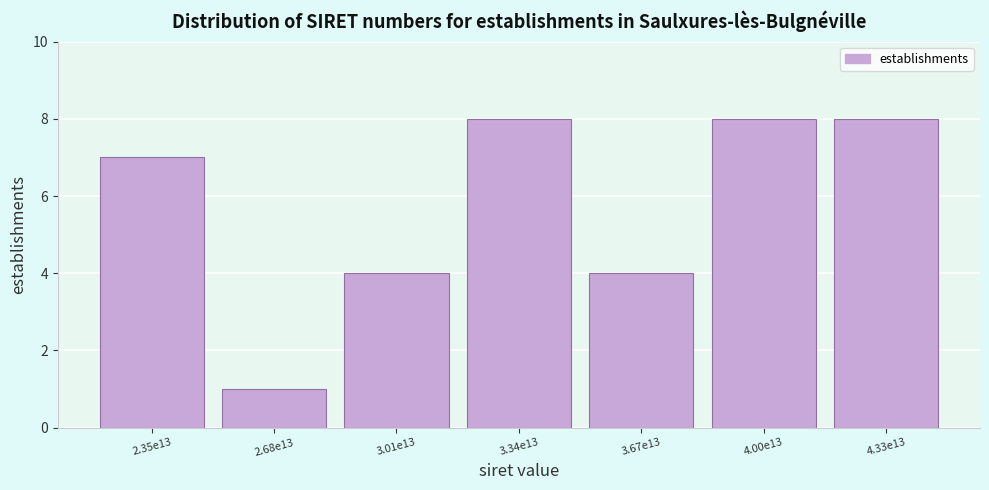

Reading left to right, what are all the values shown in this chart?

2.35e13=7	2.68e13=1	3.01e13=4	3.34e13=8	3.67e13=4	4.00e13=8	4.33e13=8